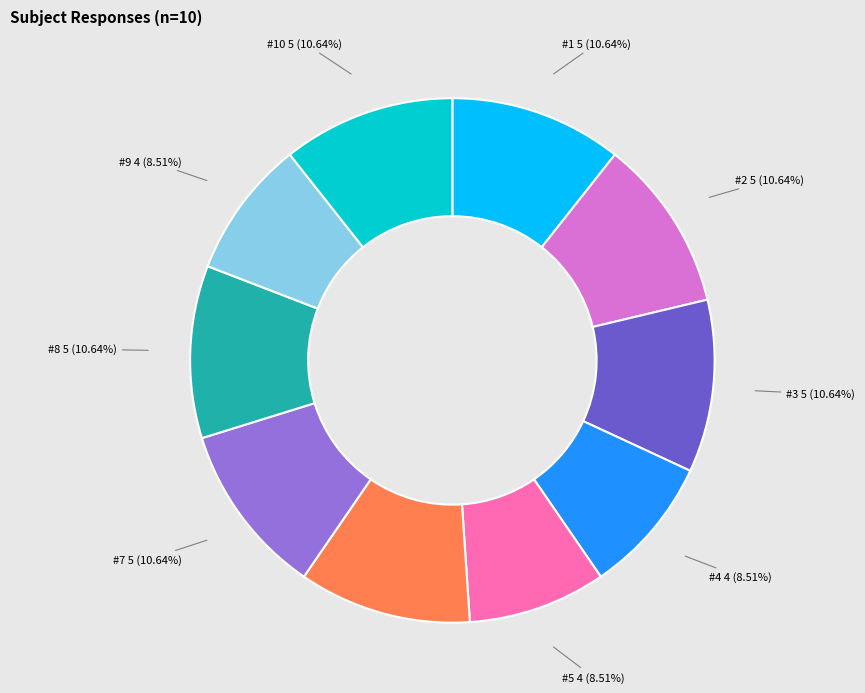

Is the sum of #4 4 (8.51%) and #8 5 (10.64%) greater than half?

No